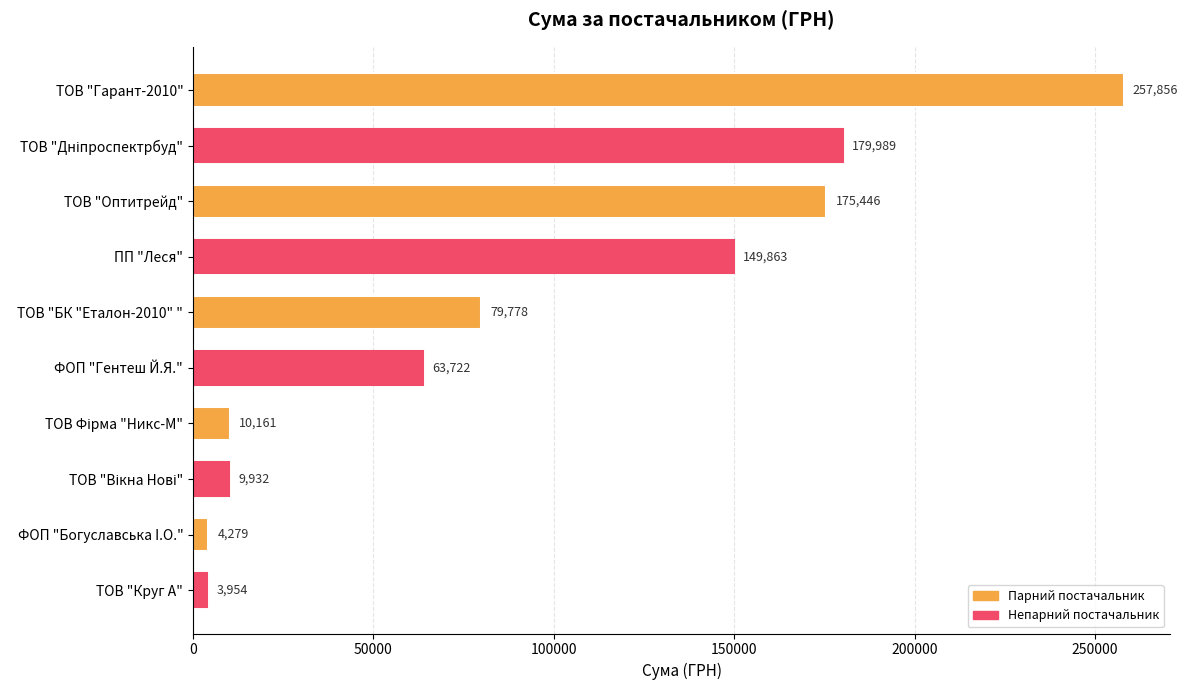

Does the chart contain stacked bars?

No